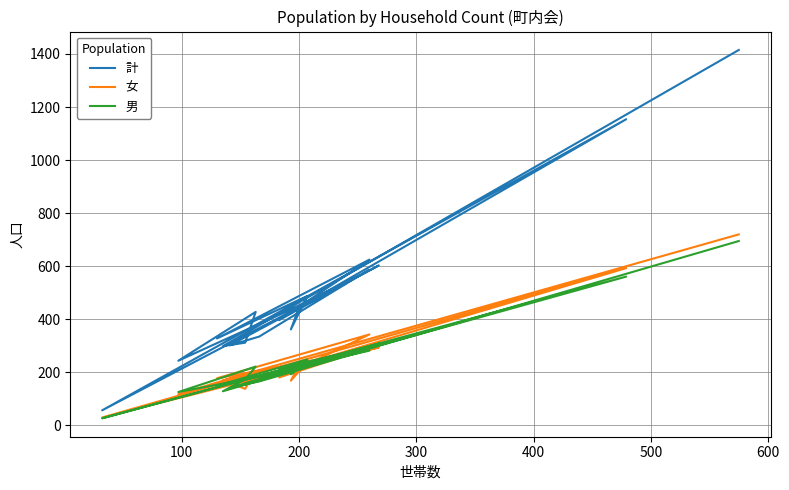

At how many categories does at least one series exceed 1044?

2